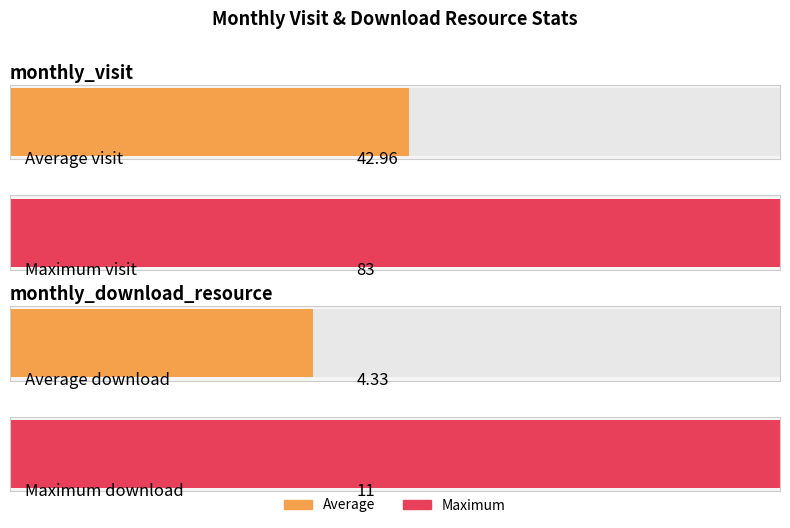

Rank the series by their average value, from highest to lowest.

monthly_visit, monthly_download_resource